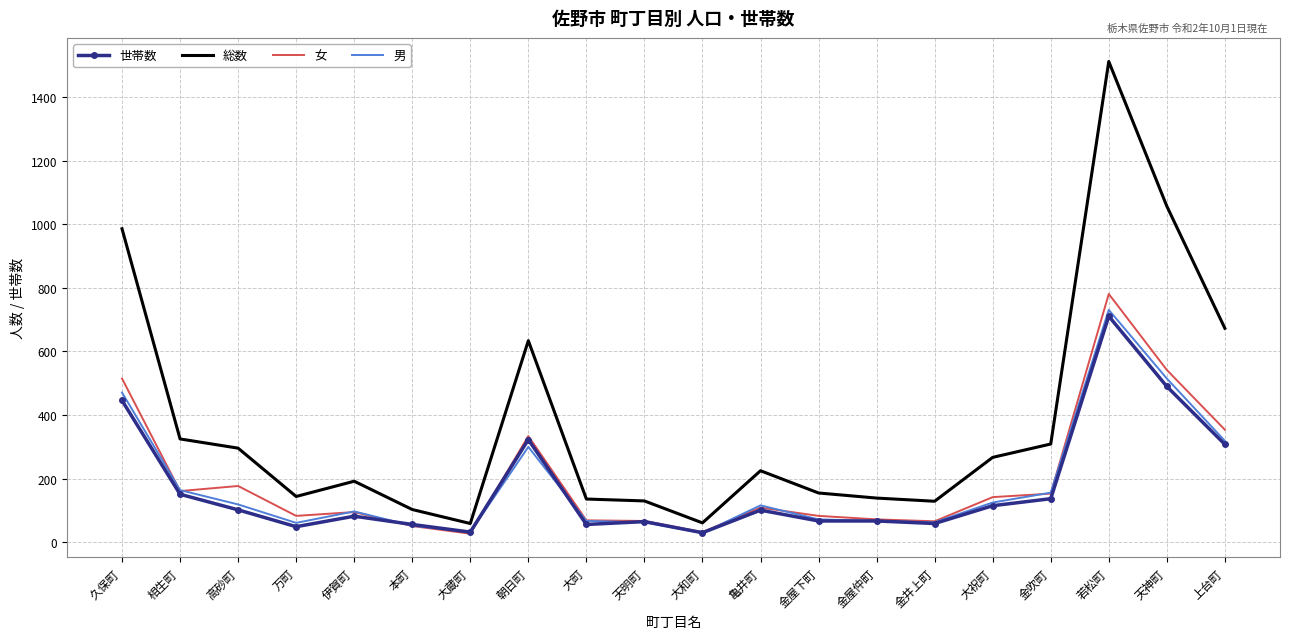

What value does the 女 series have at 天明町, to the nearest 100?

100